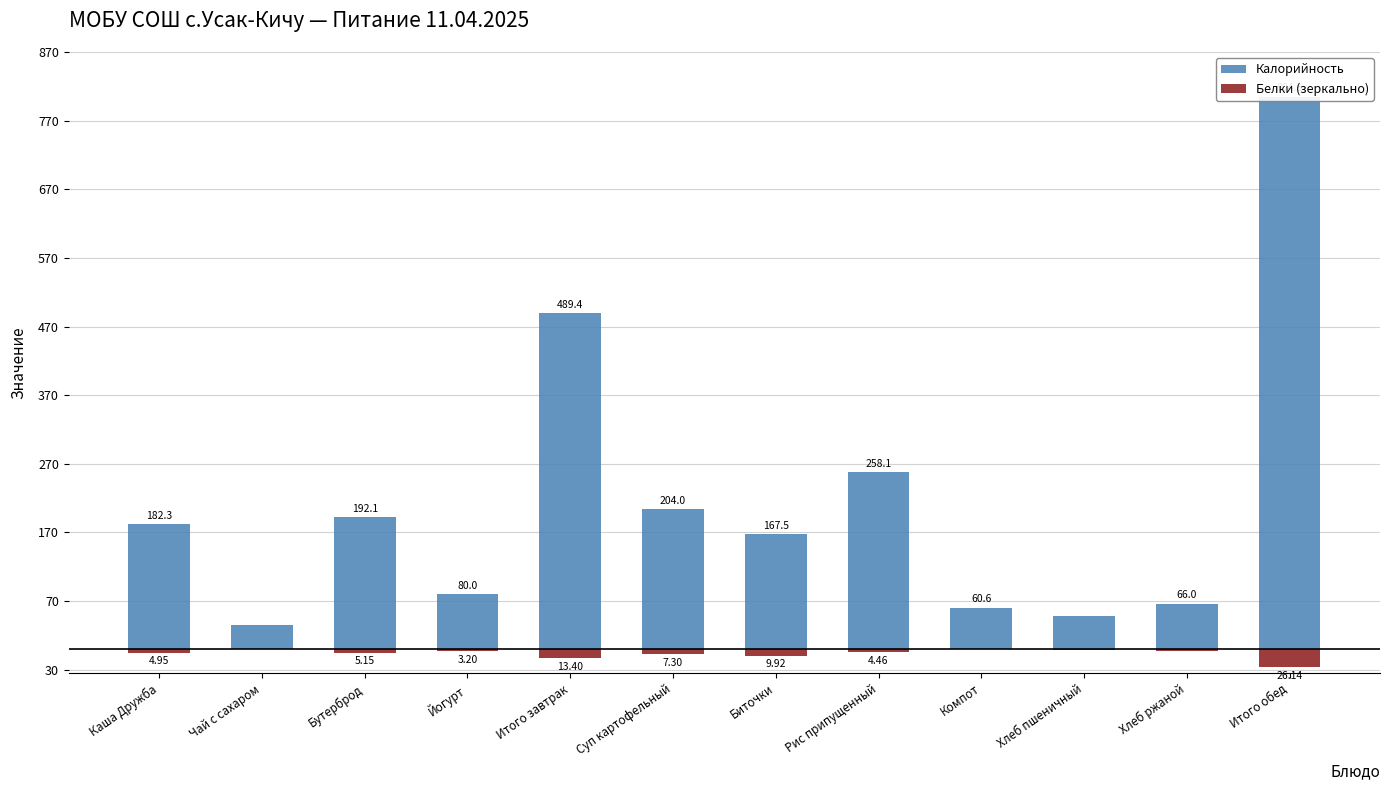

Is the value of Калорийность at Хлеб пшеничный greater than the value of Белки (зеркально) at Хлеб ржаной?

Yes